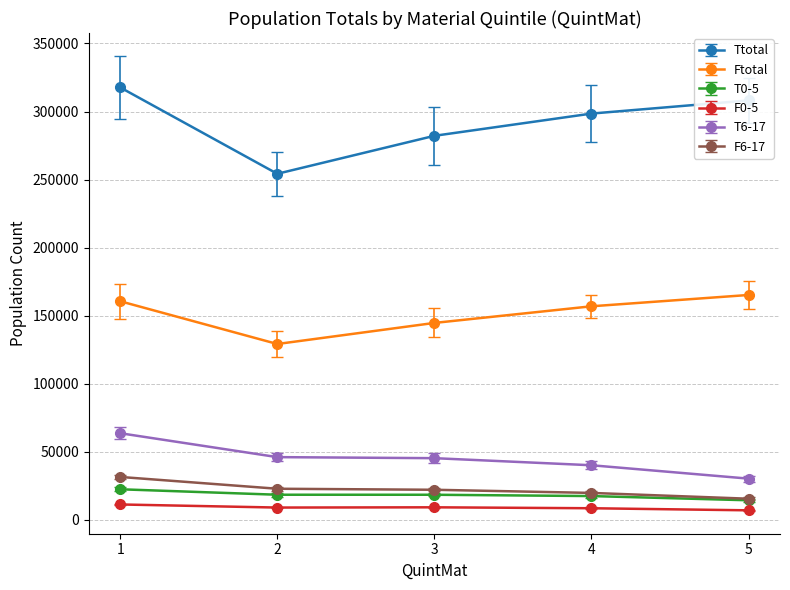

The value of T6-17 at 5 is 30110. True or false?

True